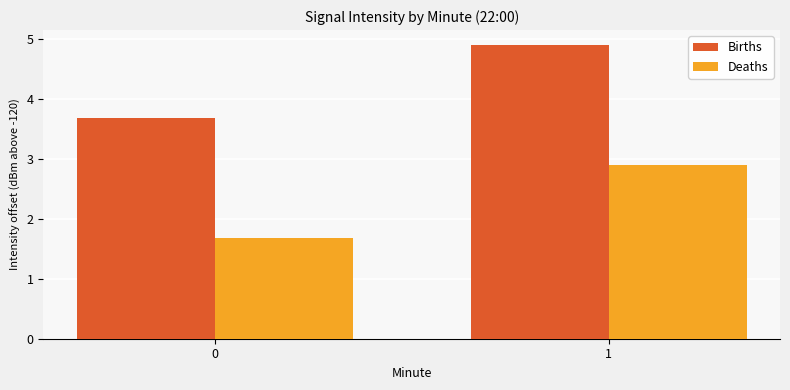

How many bars are there in total?

4